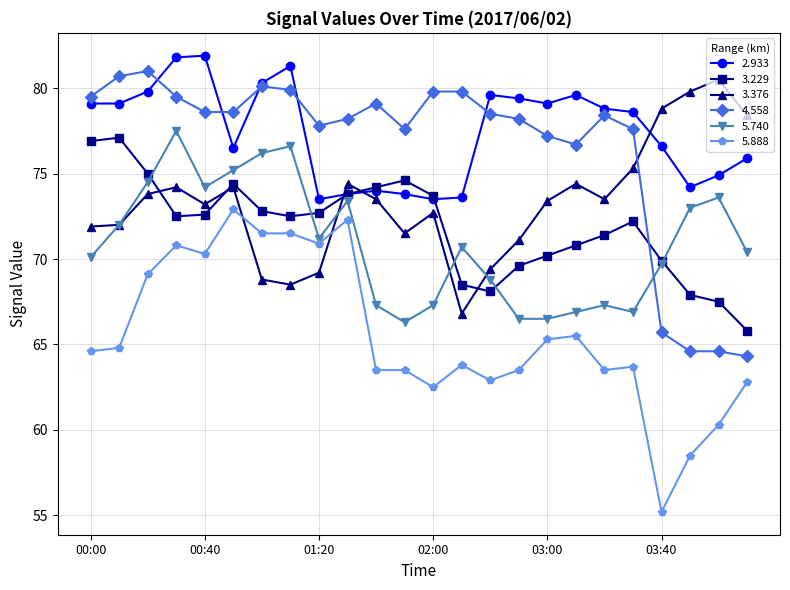

How many data points in 2.933 are less than 78?

11